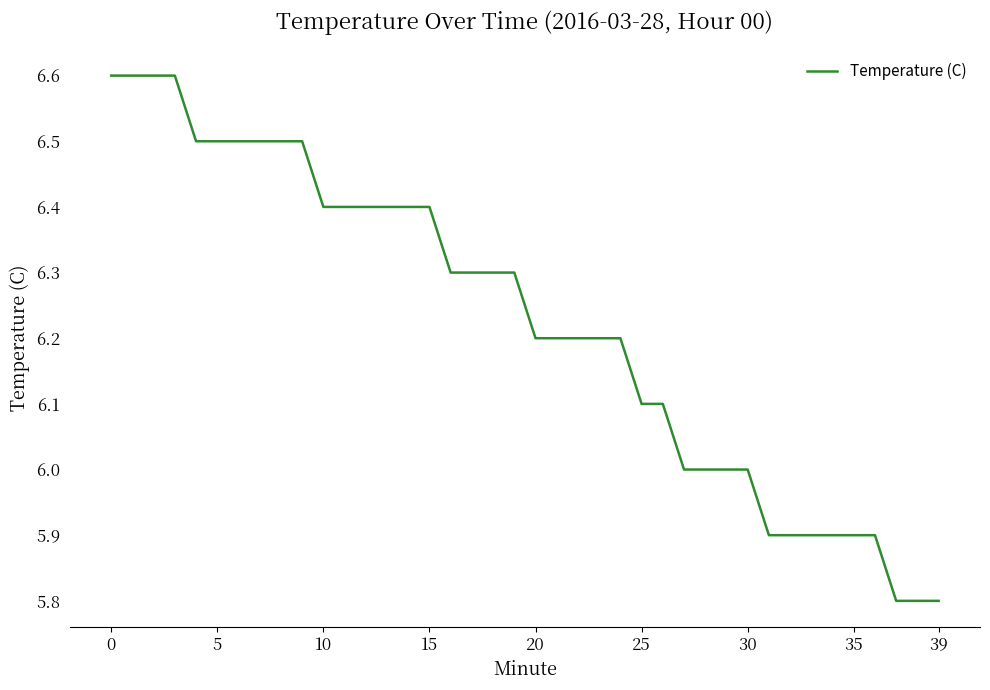

What is the difference between the maximum and minimum values?

0.8